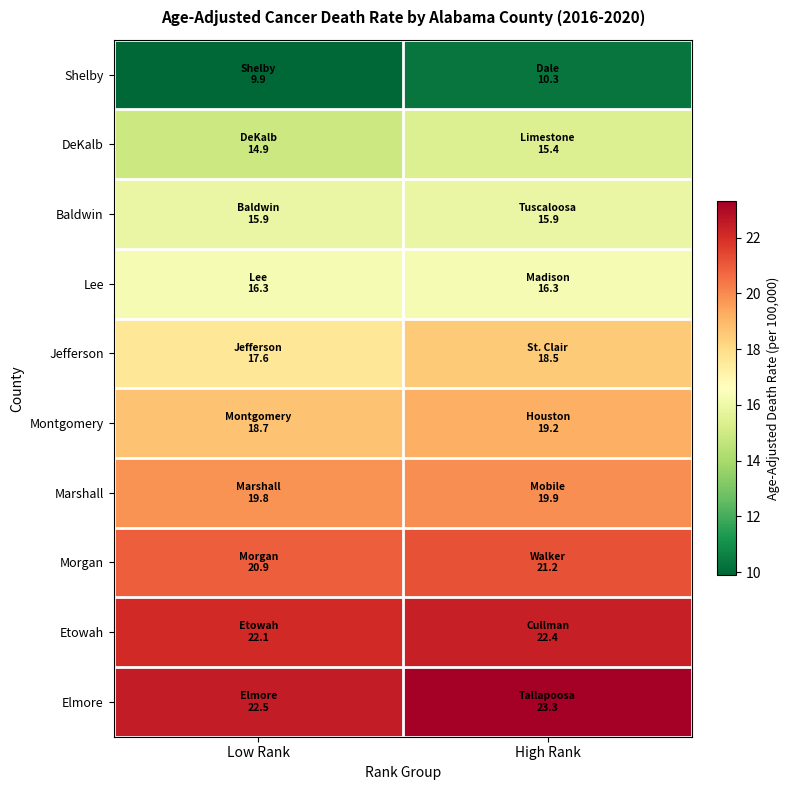

List the series in order of their peak value, highest first.

Elmore, Etowah, Morgan, Marshall, Montgomery, Jefferson, Lee, Baldwin, DeKalb, Shelby